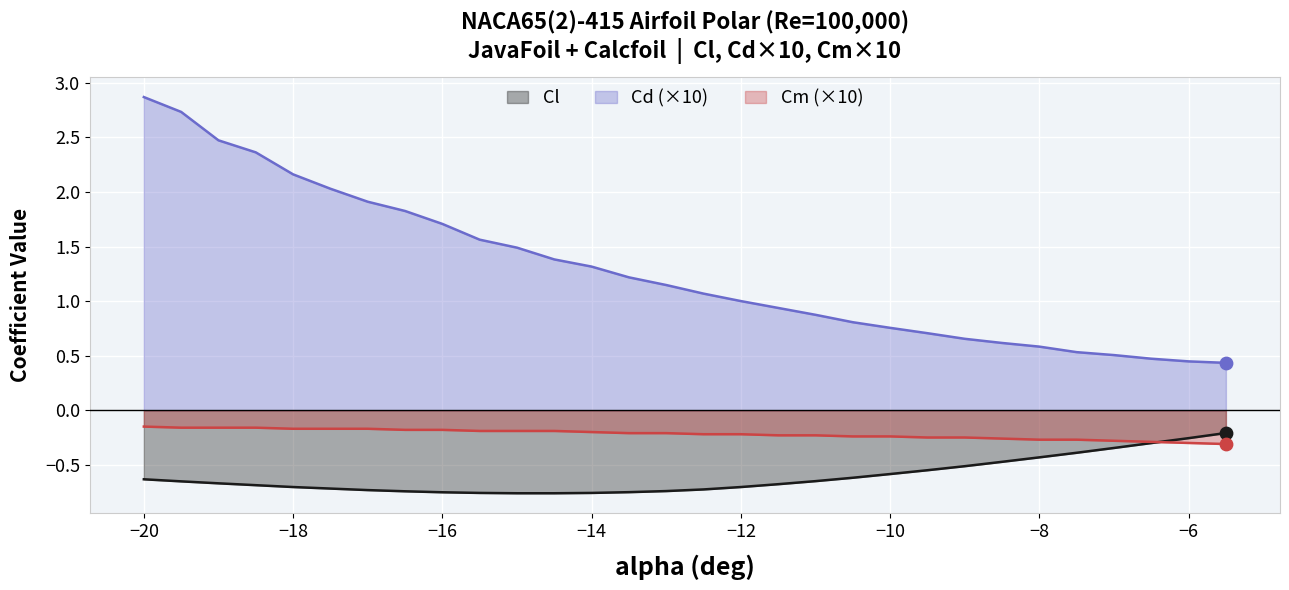

At which category is the sum across all series the highest?

−20